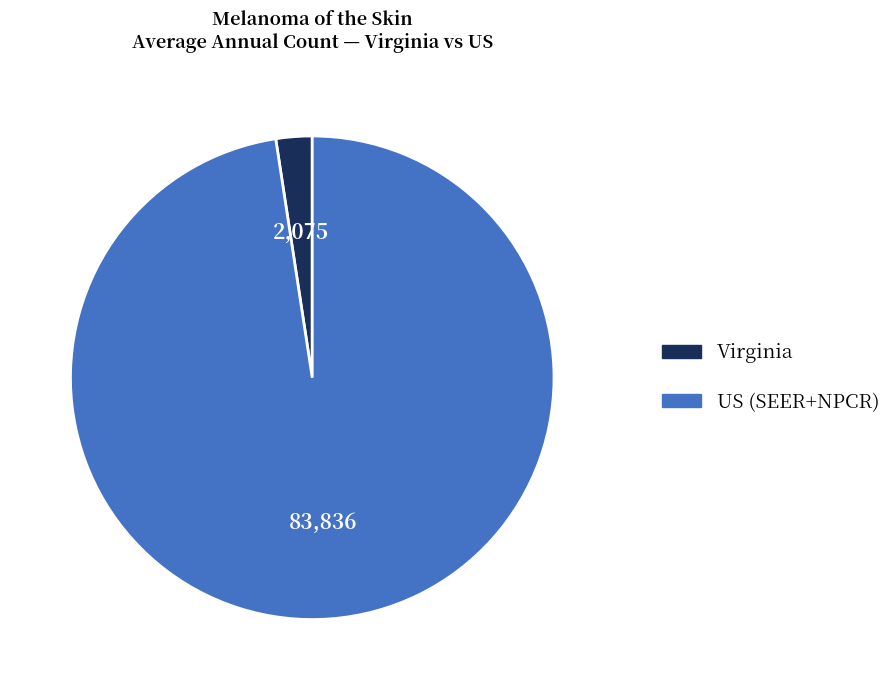

How many segments does this pie chart have?

2